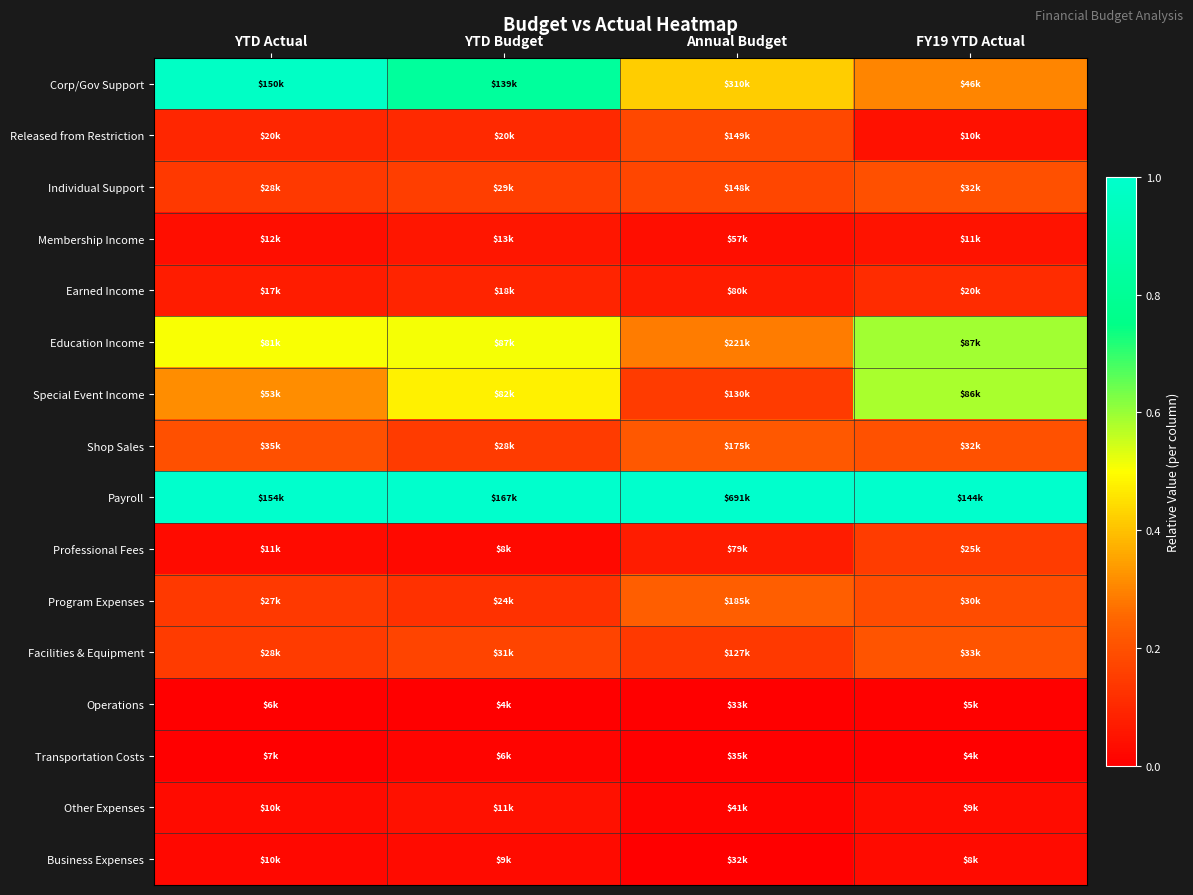

Count the number of categories in the chart.

4